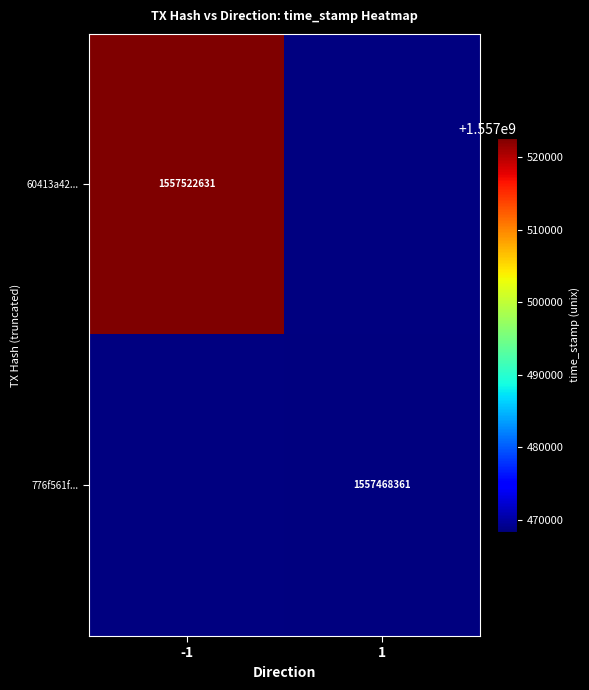

Is it true that 776f561f... equals 1557468361 at 1?

True